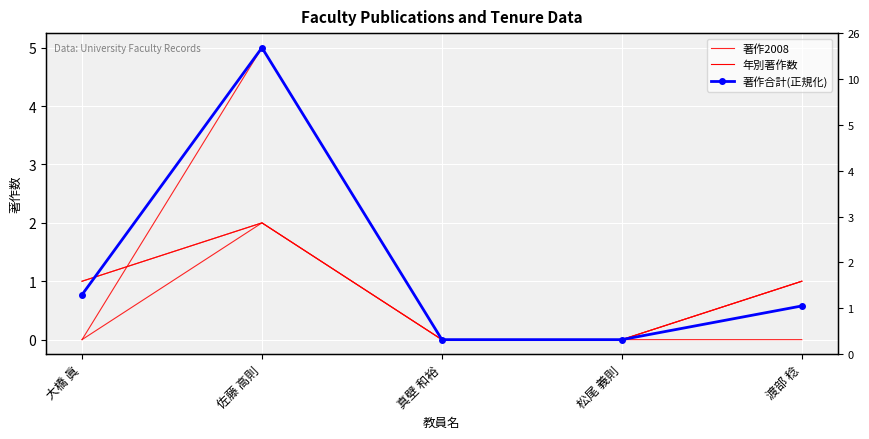

True or false: 著作合計(正規化) and 著作2008 intersect in this chart.

False